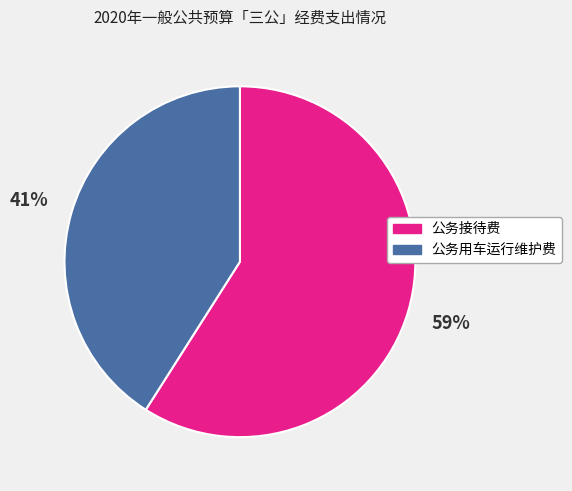

What is the ratio of the value at 公务用车运行维护费 to the value at 公务接待费?

0.7